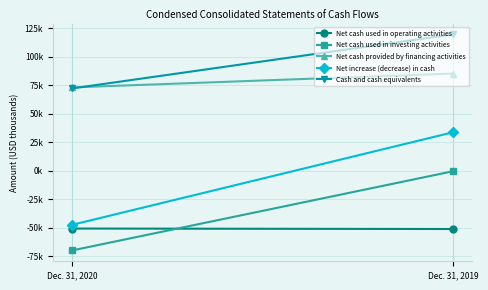

Reading right to left, transcribe all the data shown in this chart.

Net cash used in operating activities: Dec. 31, 2019=-51152	Dec. 31, 2020=-50732
Net cash used in investing activities: Dec. 31, 2019=-384	Dec. 31, 2020=-70000
Net cash provided by financing activities: Dec. 31, 2019=85407	Dec. 31, 2020=73224
Net increase (decrease) in cash: Dec. 31, 2019=33871	Dec. 31, 2020=-47508
Cash and cash equivalents: Dec. 31, 2019=119818	Dec. 31, 2020=72310